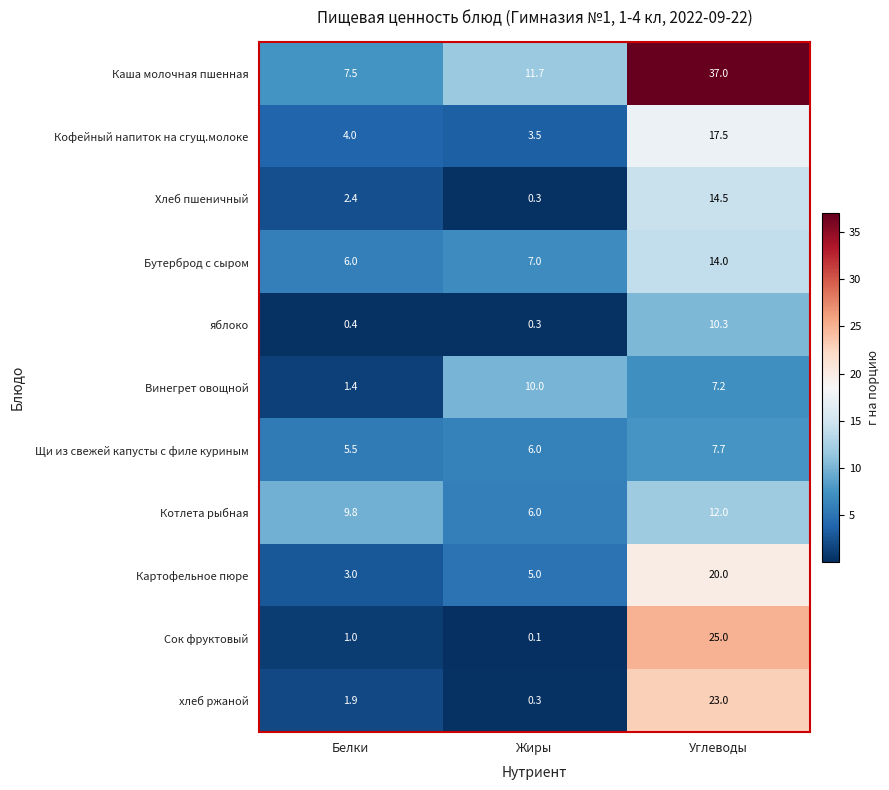

What is the maximum value shown in the chart?

37.0